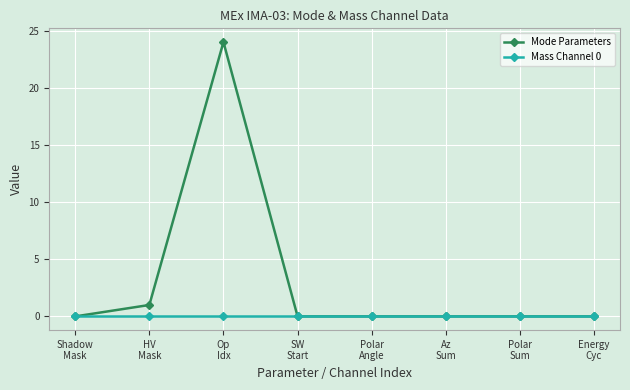

What is the difference between the maximum and minimum values in the Mode Parameters series?

24